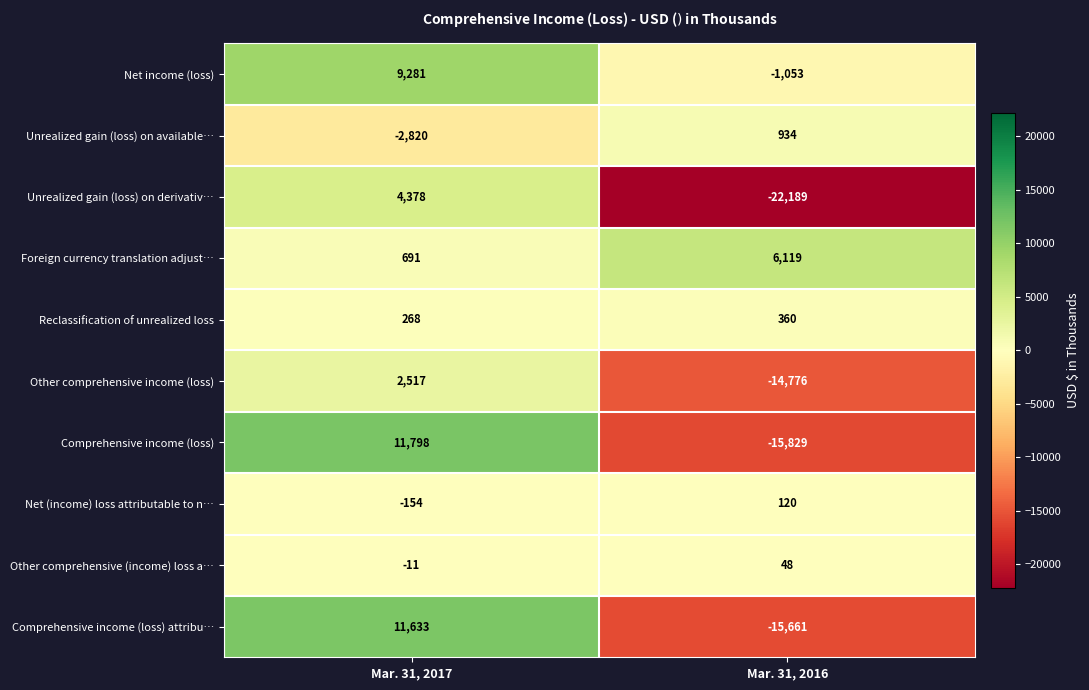

Where is Foreign currency translation adjust… nearest to the value 3405?

Mar. 31, 2017